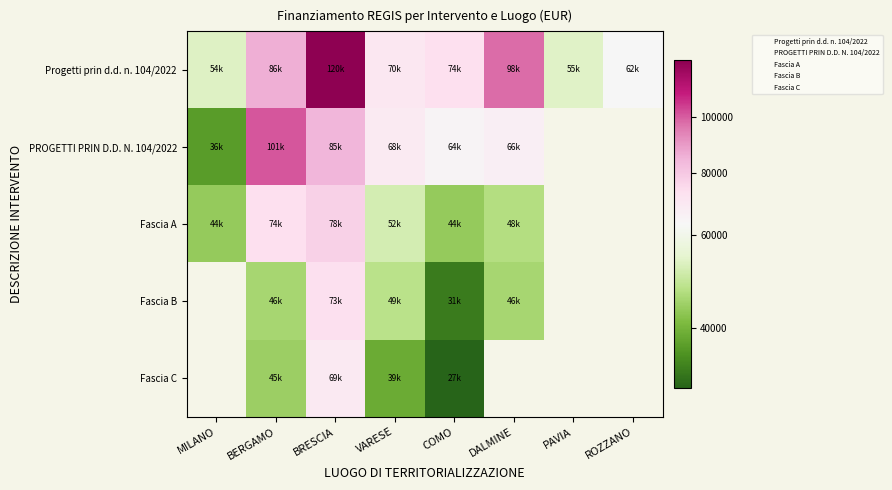

At which category does the chart reach its peak across all series?

BRESCIA